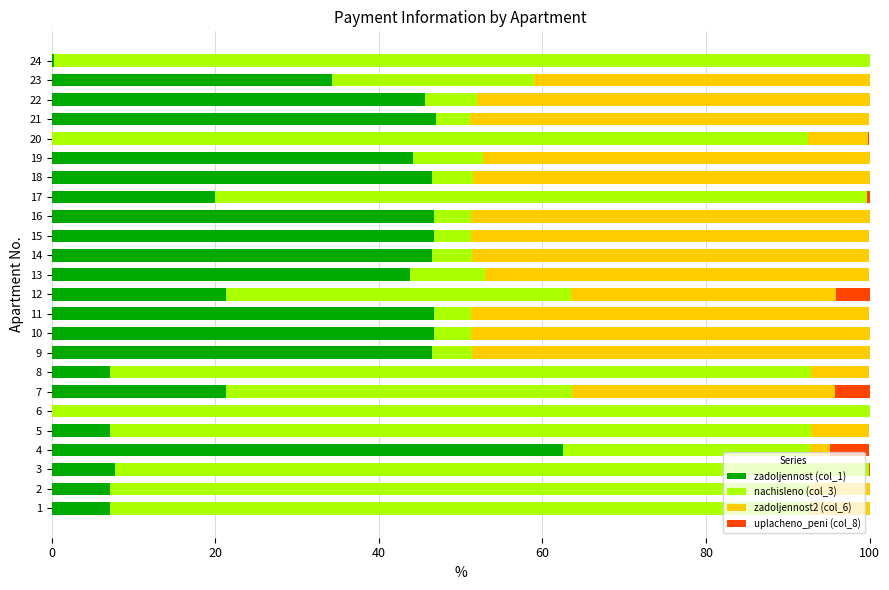

The zadoljennost (col_1) series shows 77.2 at 10. True or false?

False